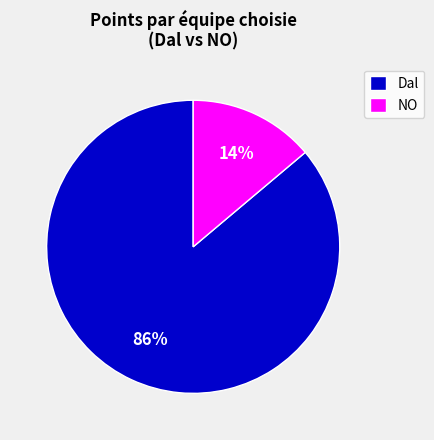

Is Dal the majority of the pie?

Yes